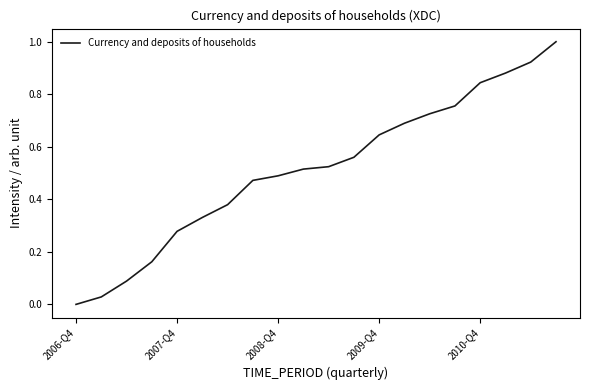

What is the greatest value displayed?

1.0